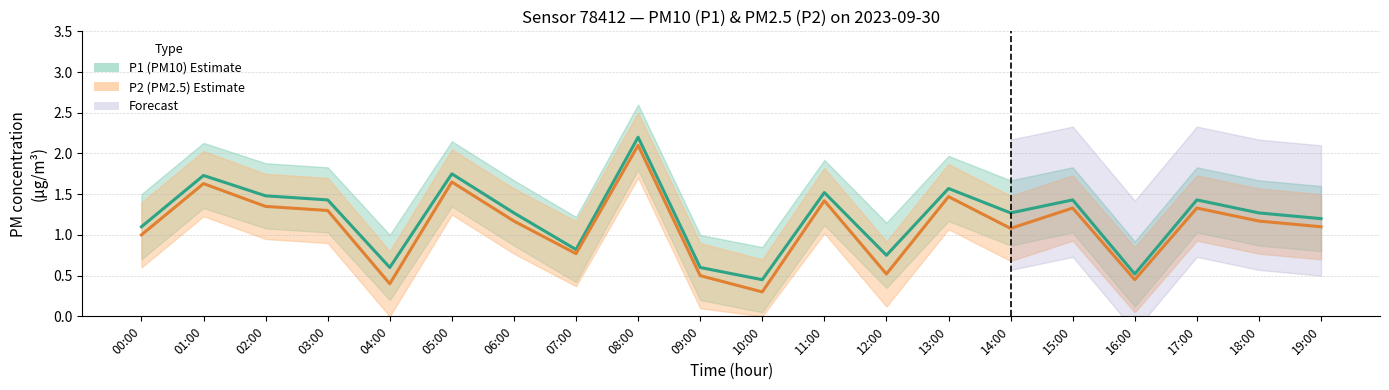

What is the label of the 1st point from the left?

00:00